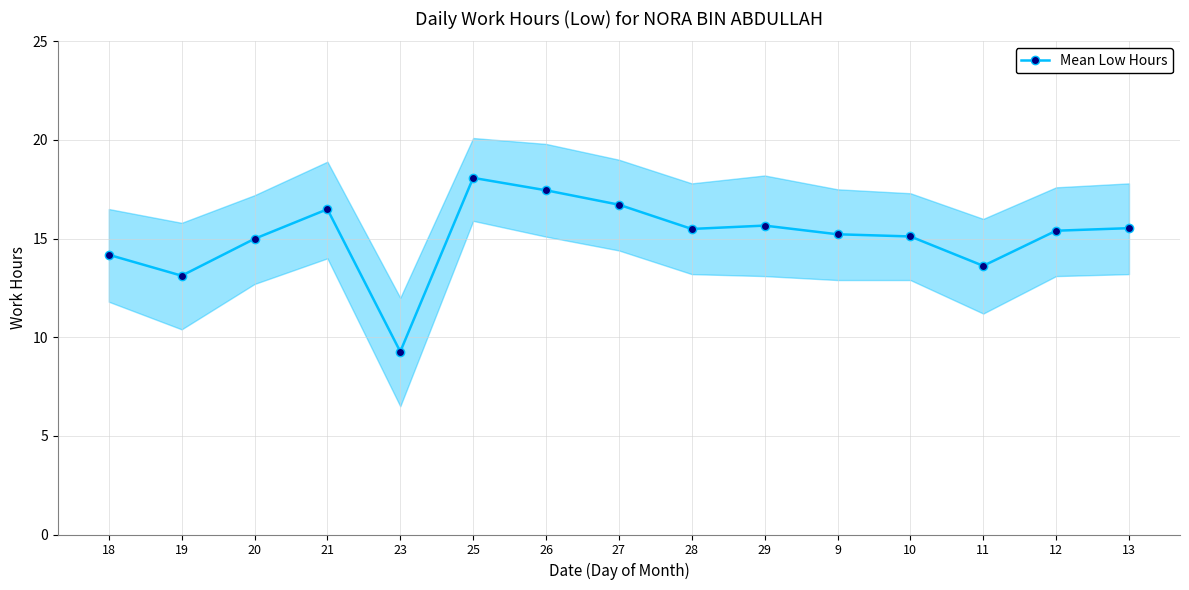

Count the number of data series in this chart.

1